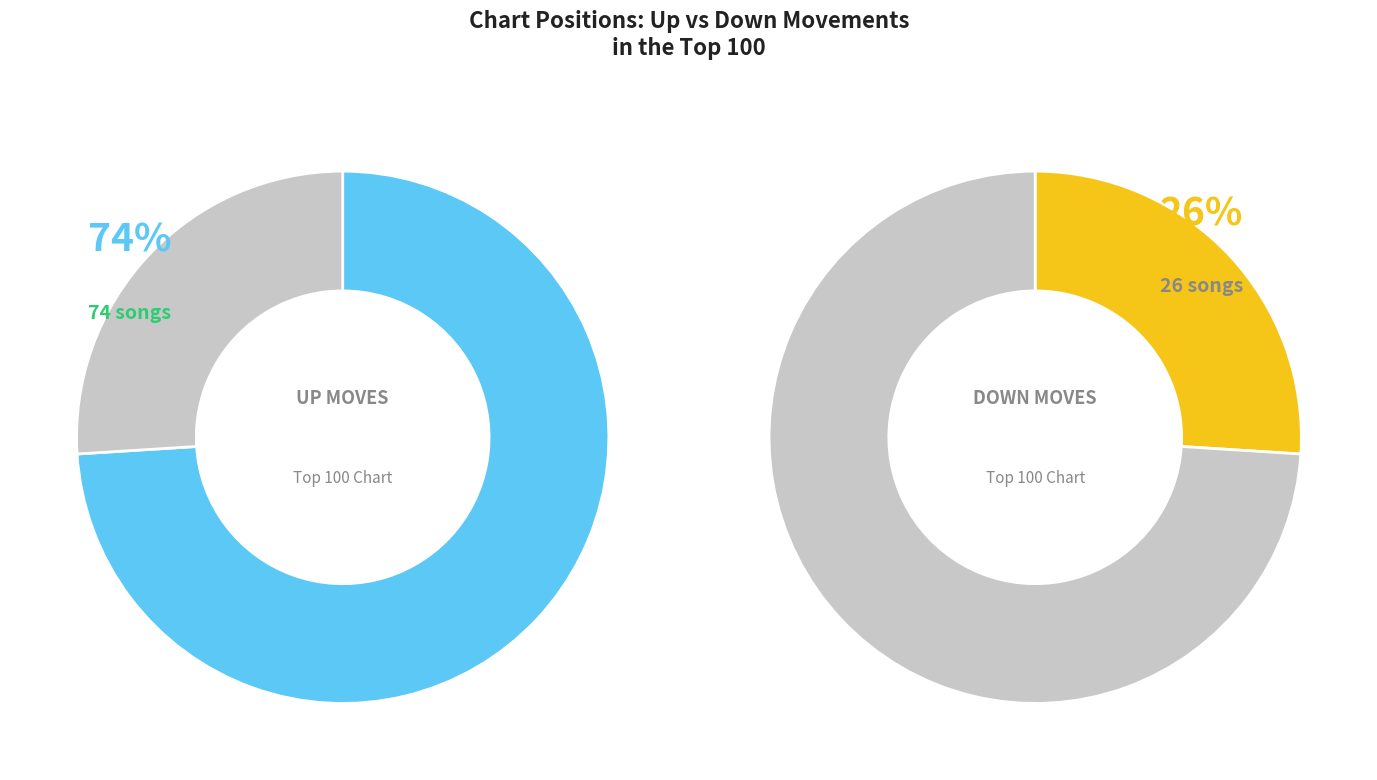

What is the ratio of the value at down to the value at up?

0.4